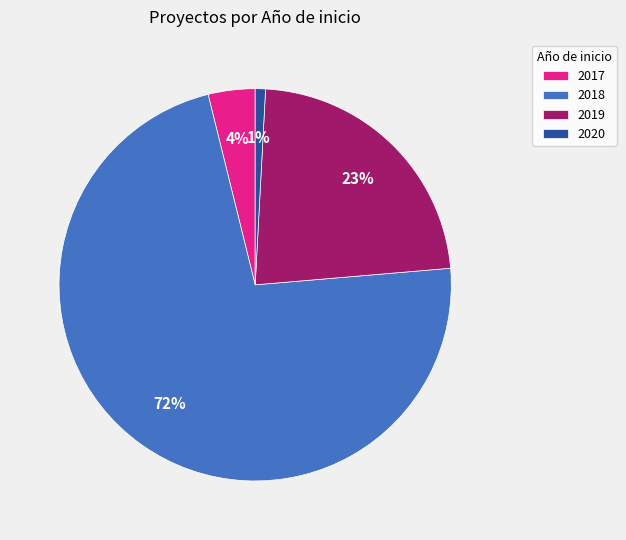

True or false: 2019 accounts for 7% of the total.

False